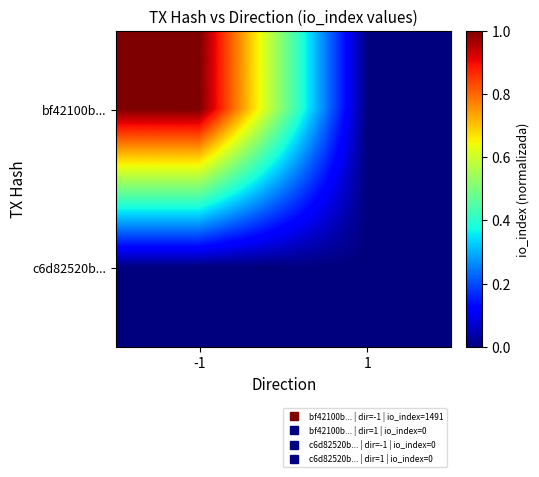

List the series in order of their peak value, lowest first.

c6d82520b..., bf42100b...